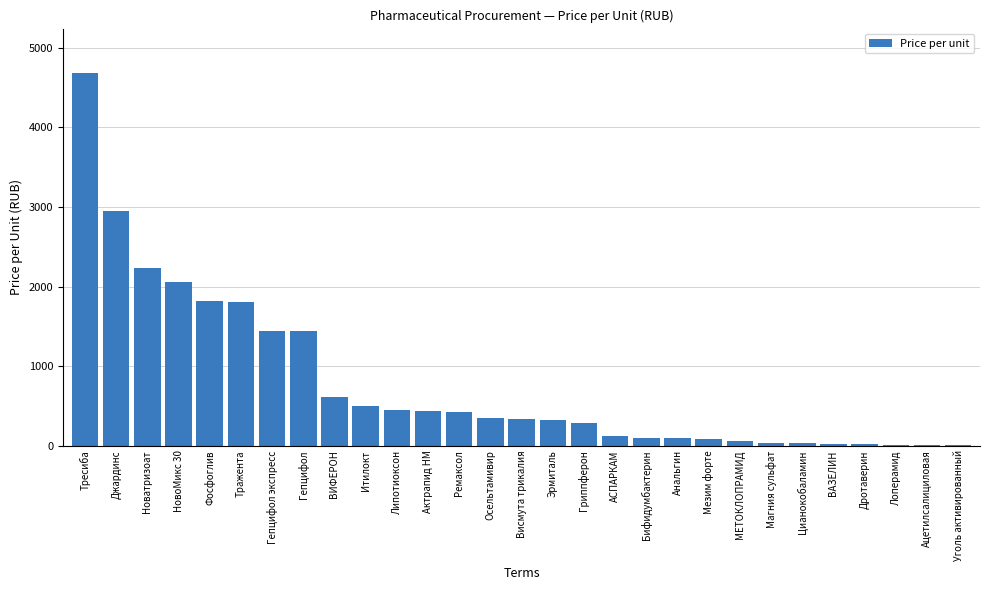

At which category does the chart reach its peak across all series?

Тресиба